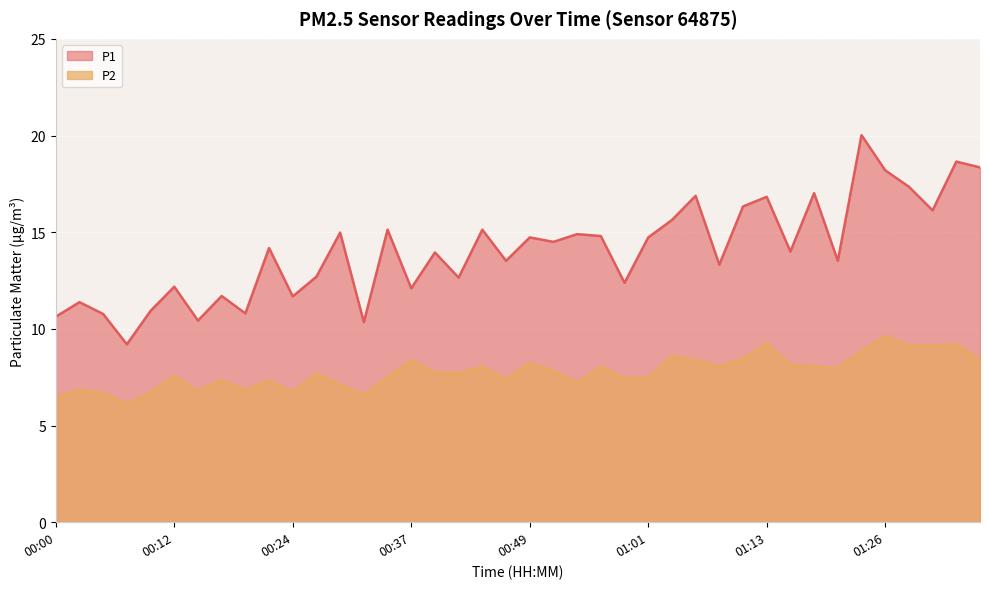

At which label does P2 first exceed 7?

00:12